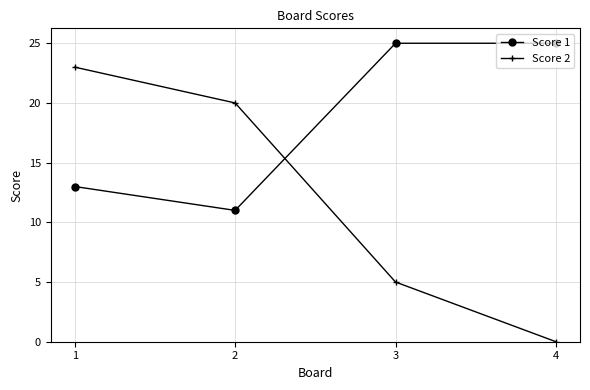

After their last crossing, which series has the higher values: Score 1 or Score 2?

Score 1